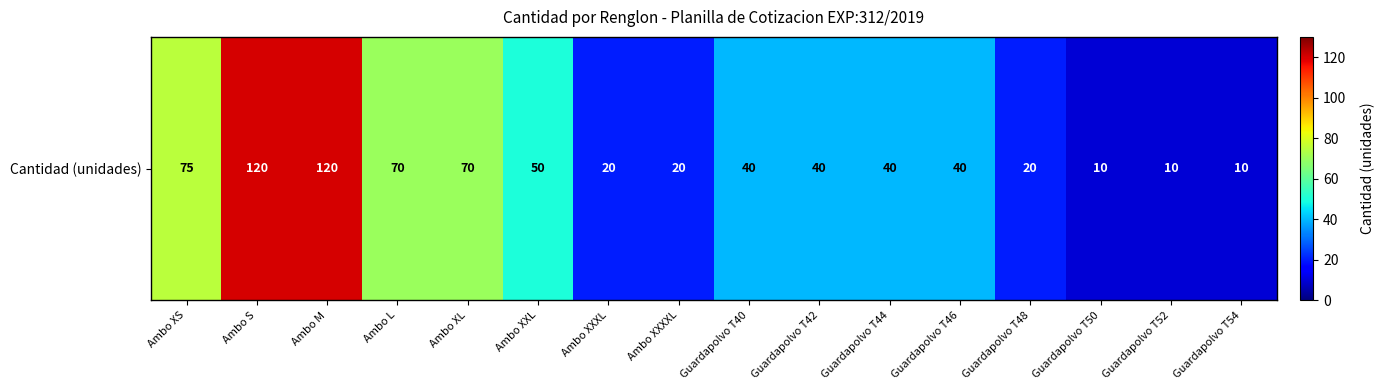

Reading left to right, extract all data points from this chart.

Ambo XS=75	Ambo S=120	Ambo M=120	Ambo L=70	Ambo XL=70	Ambo XXL=50	Ambo XXXL=20	Ambo XXXXL=20	Guardapolvo T40=40	Guardapolvo T42=40	Guardapolvo T44=40	Guardapolvo T46=40	Guardapolvo T48=20	Guardapolvo T50=10	Guardapolvo T52=10	Guardapolvo T54=10